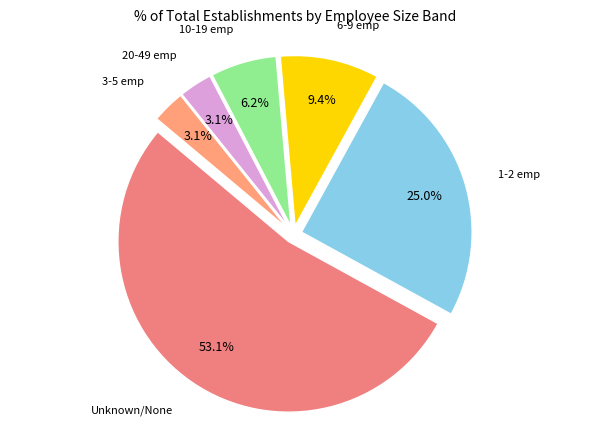

Which category has the biggest portion of the pie?

Unknown/None